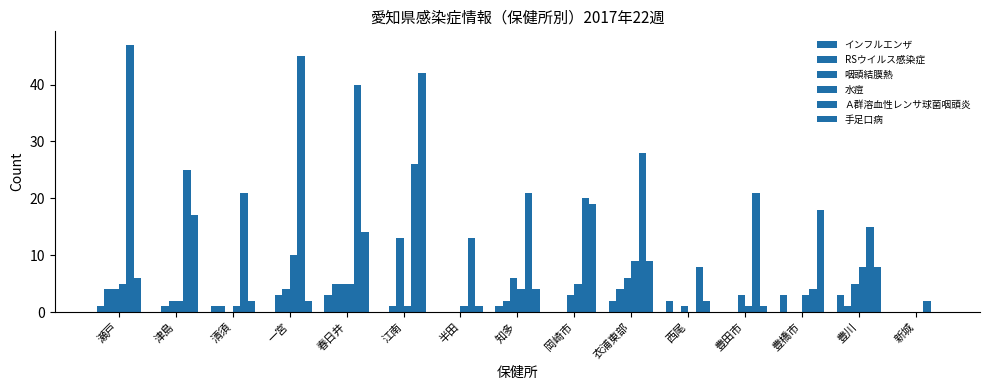

How many groups of bars are there?

15